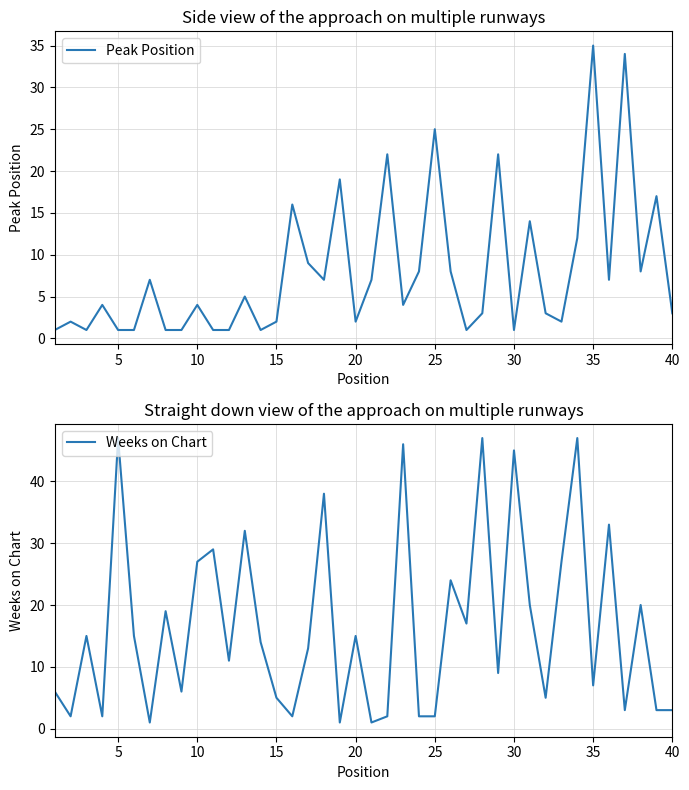

How many categories are shown in the chart?

40